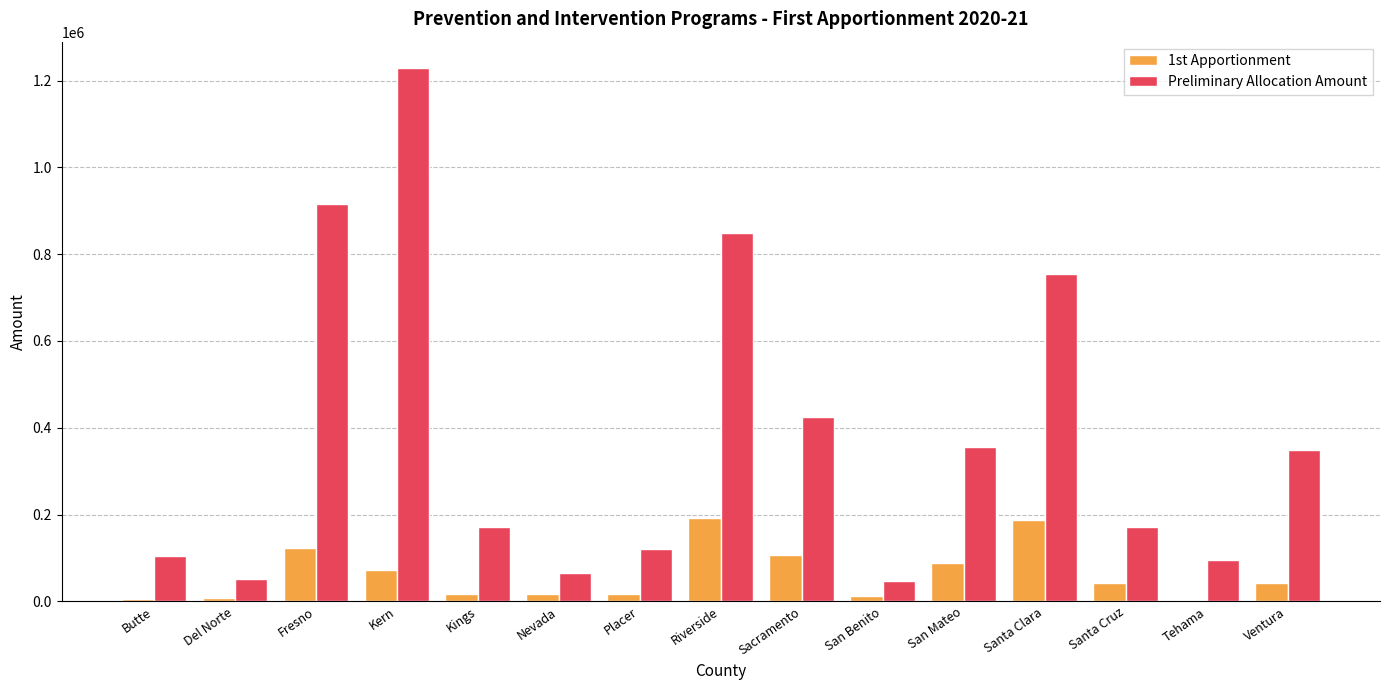

The value of Preliminary Allocation Amount at Santa Clara is 753764. True or false?

True